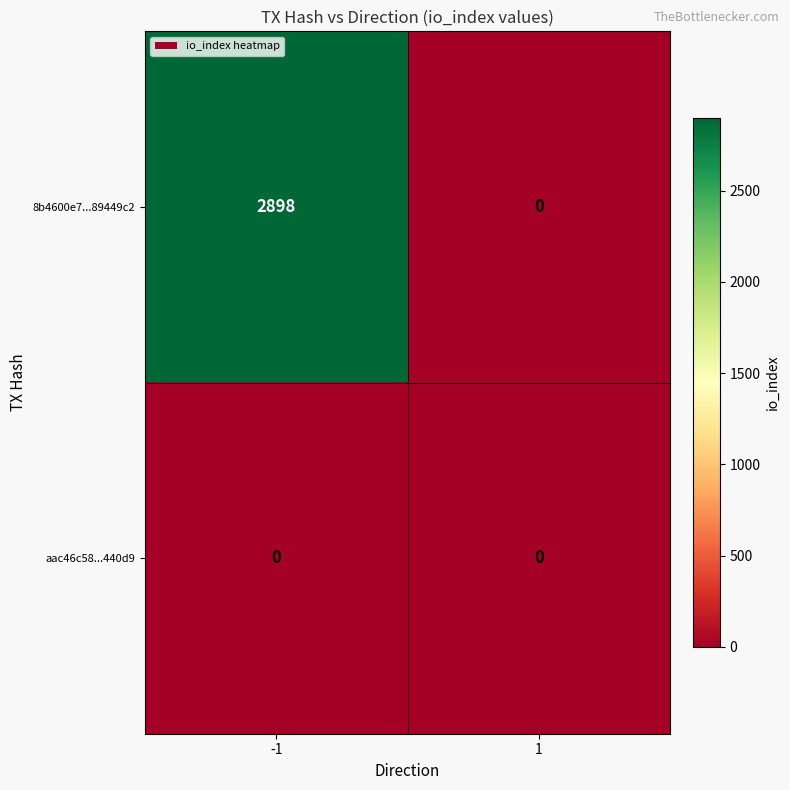

At -1, list the series in order from largest to smallest.

8b4600e7...89449c2, aac46c58...440d9